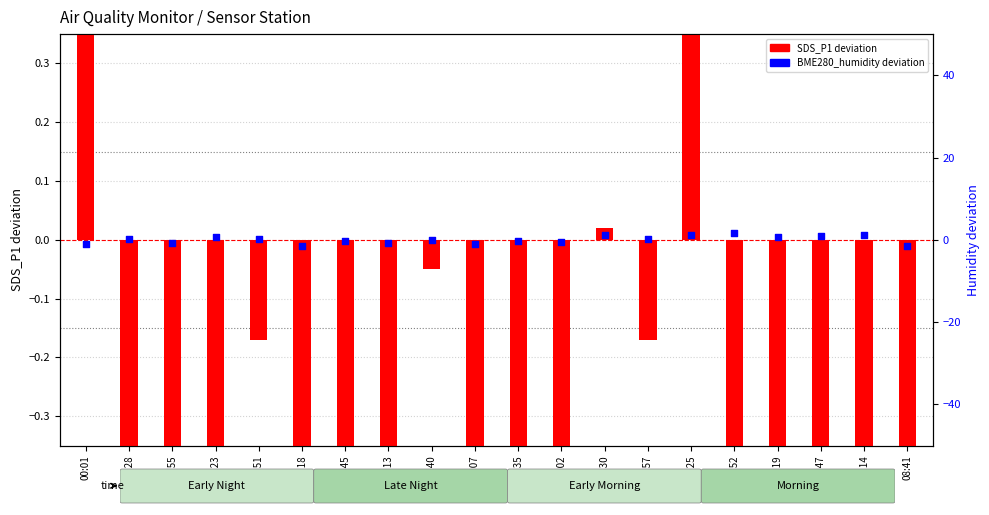

Which series has the widest spread of Y values?

SDS_P1 (centered)